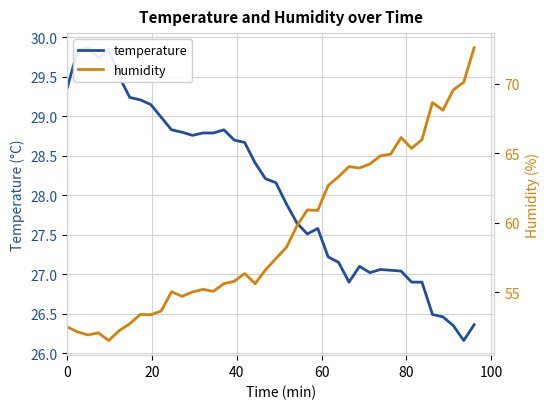

In temperature, how many points are higher than both neighbors (excluding endpoints)?

6